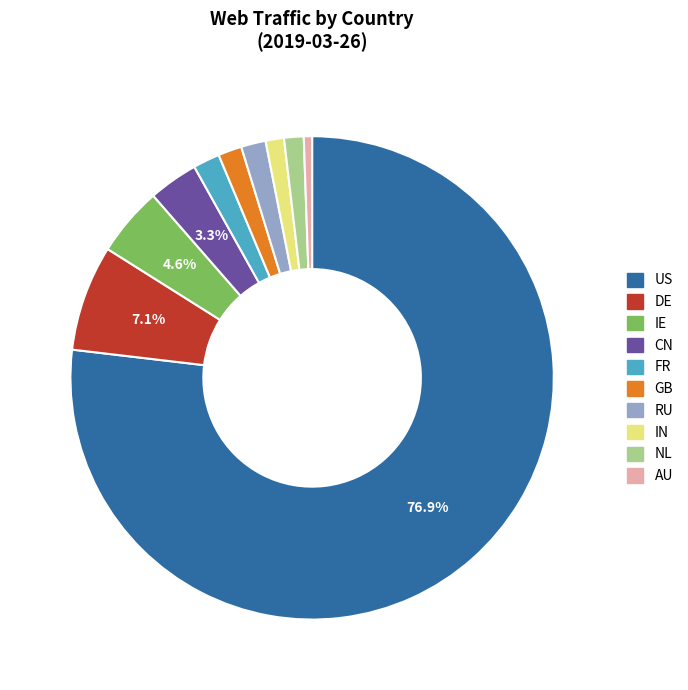

What is the majority slice?

US